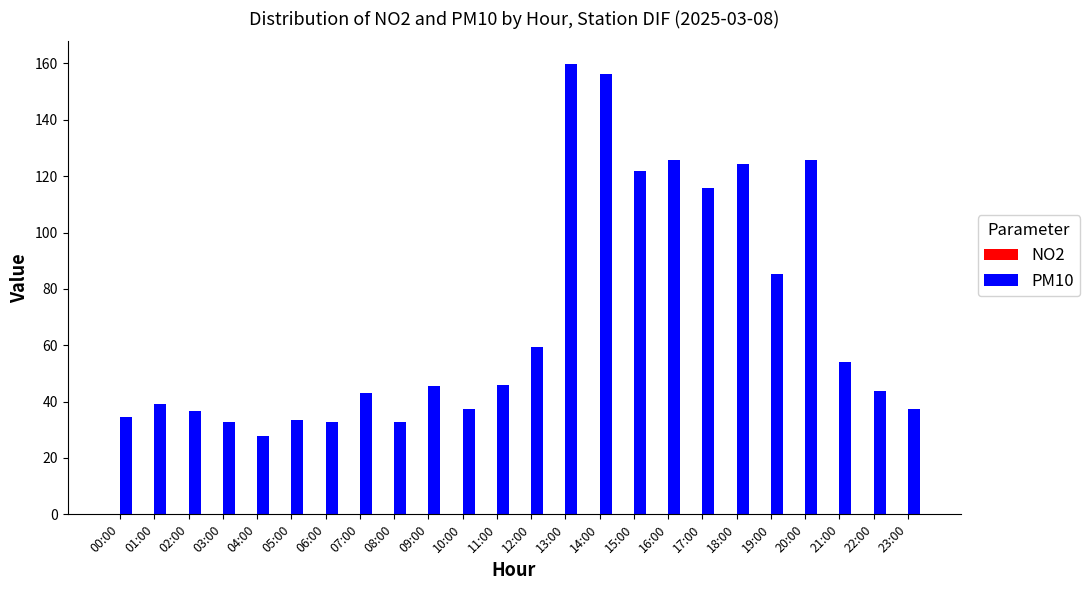

How many data points does each series have?

24